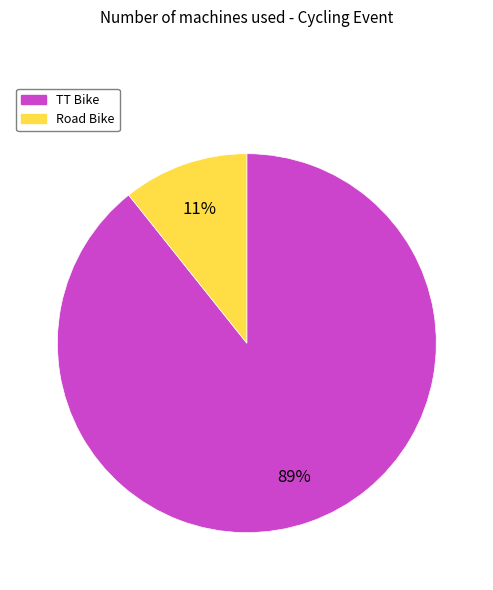

What percentage is the TT Bike slice, to the nearest percent?

89%